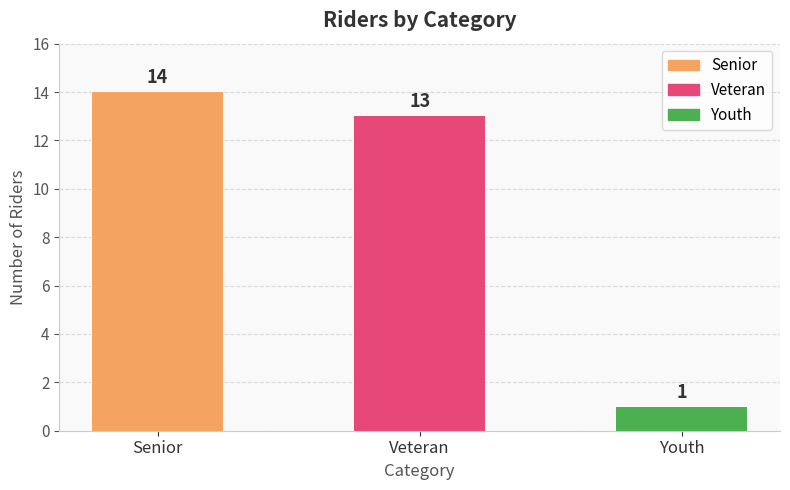

List the labels in order of value, smallest first.

Youth, Veteran, Senior